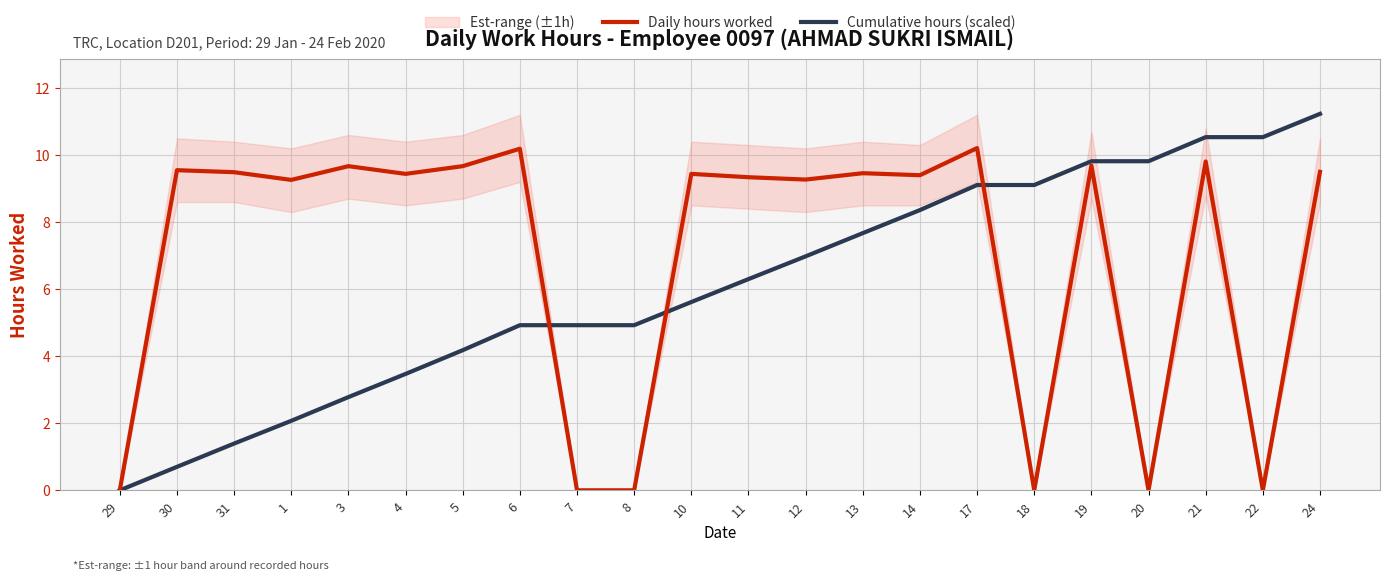

Which series ends up on top after the final intersection of Cumulative hours (scaled) and Daily hours worked?

Cumulative hours (scaled)